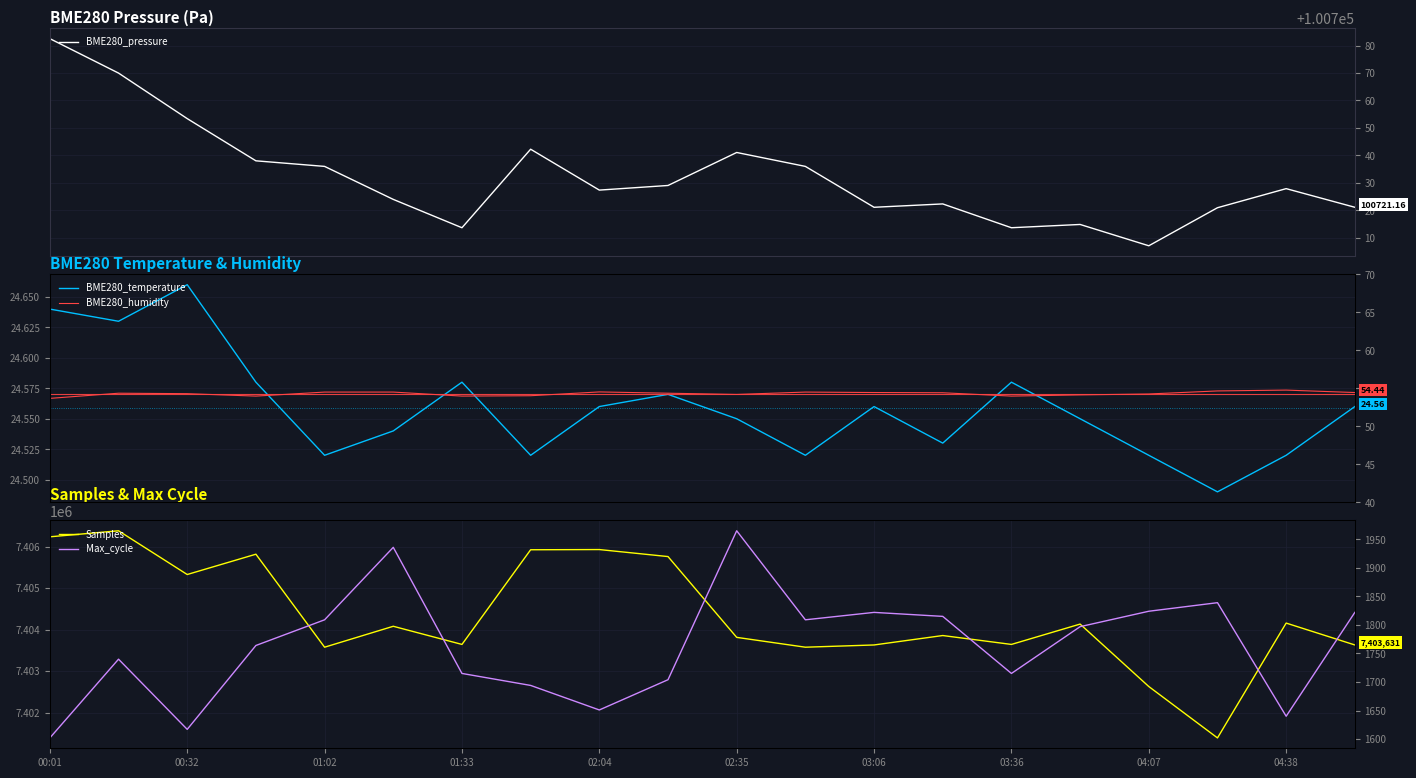

What is the lowest value of the BME280_pressure series?

100707.2